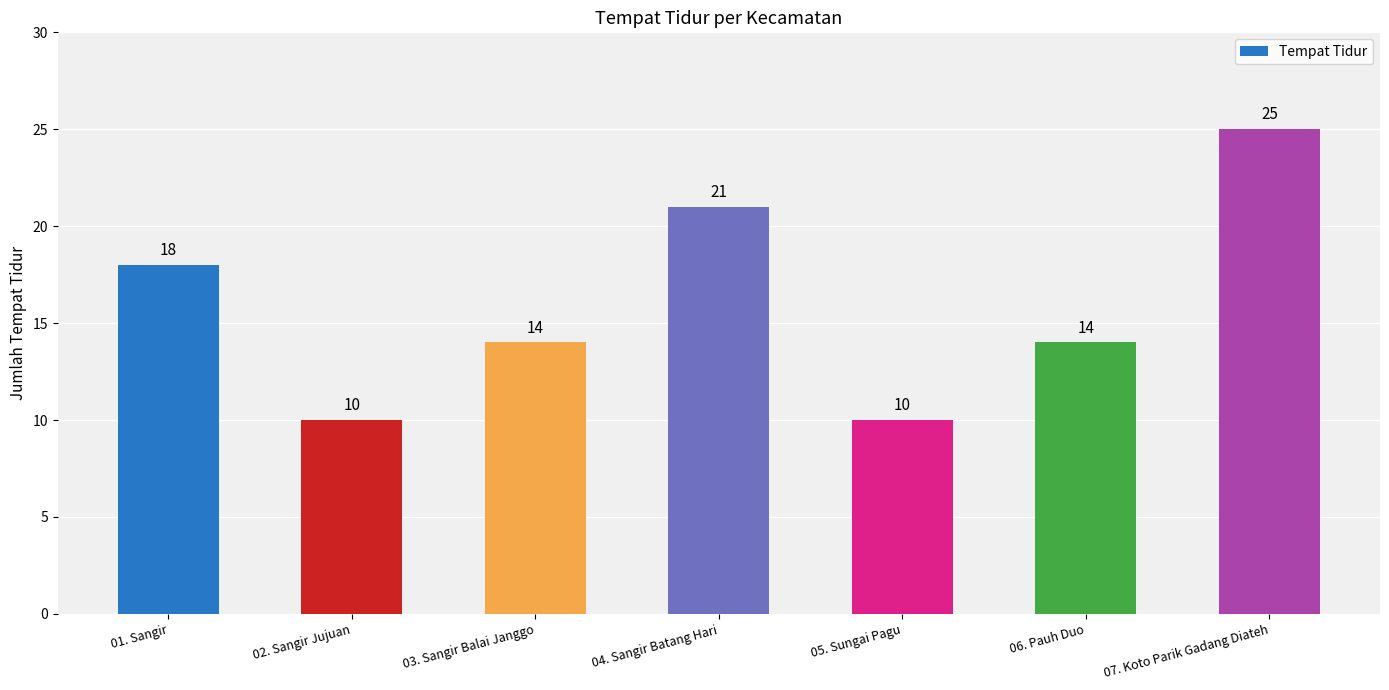

Does the chart contain stacked bars?

No